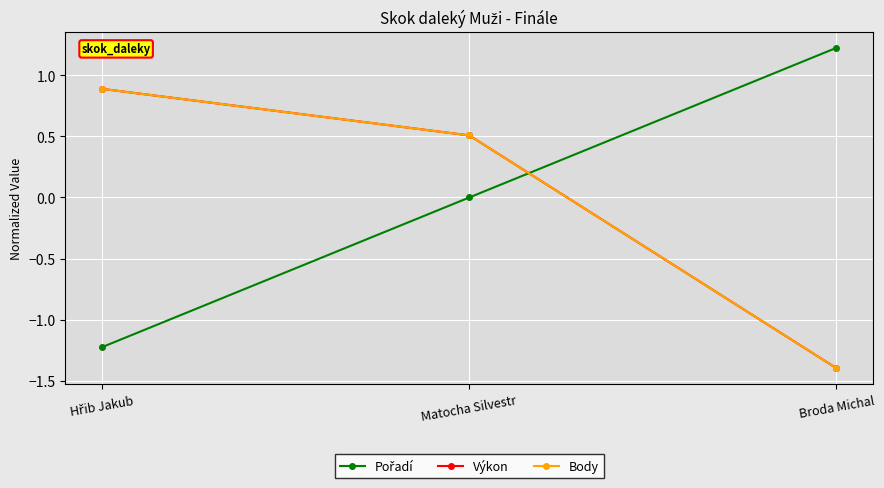

Does the chart have visible grid lines?

Yes